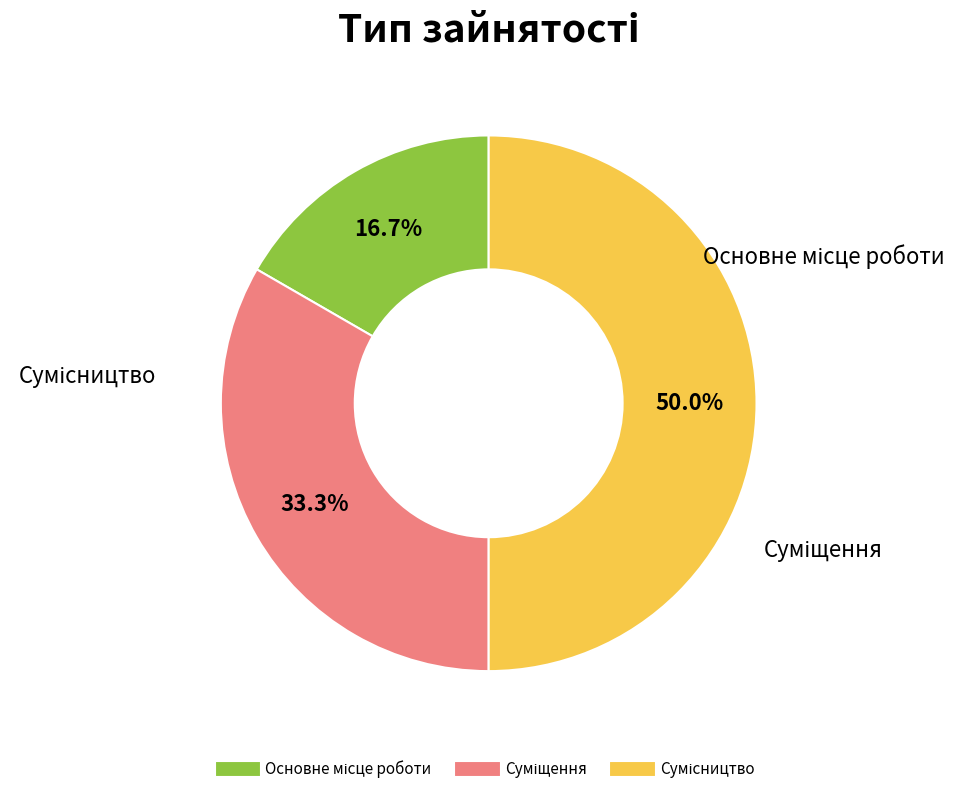

How many segments does this pie chart have?

3